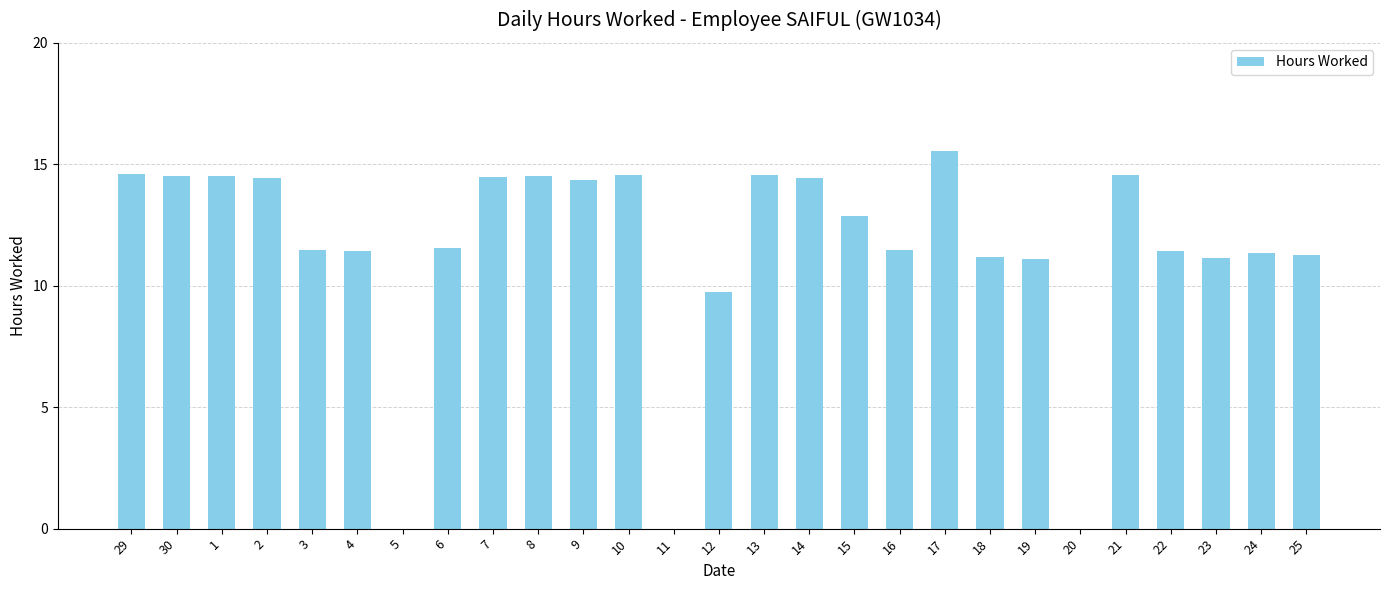

What is the approximate value at 9?

14.4